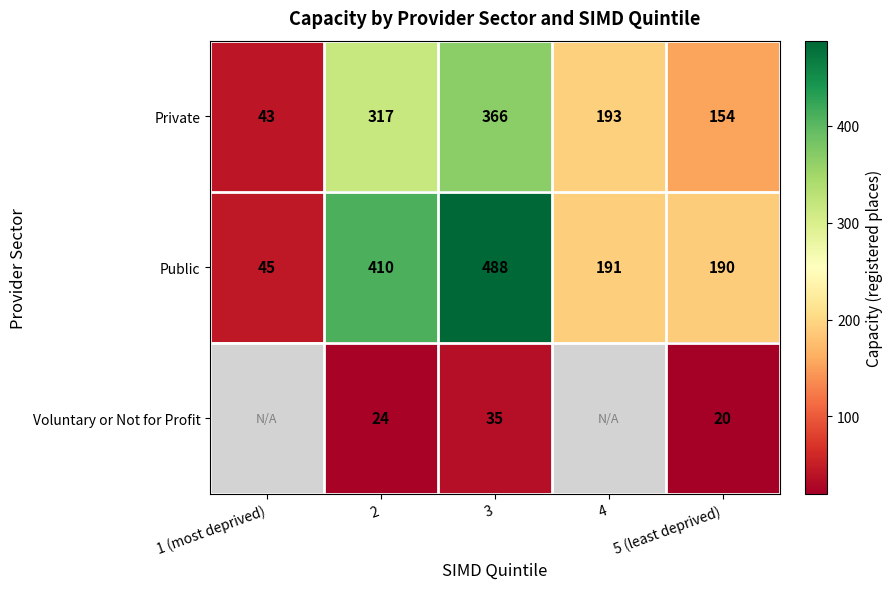

What is the sum of all Public values?

1324